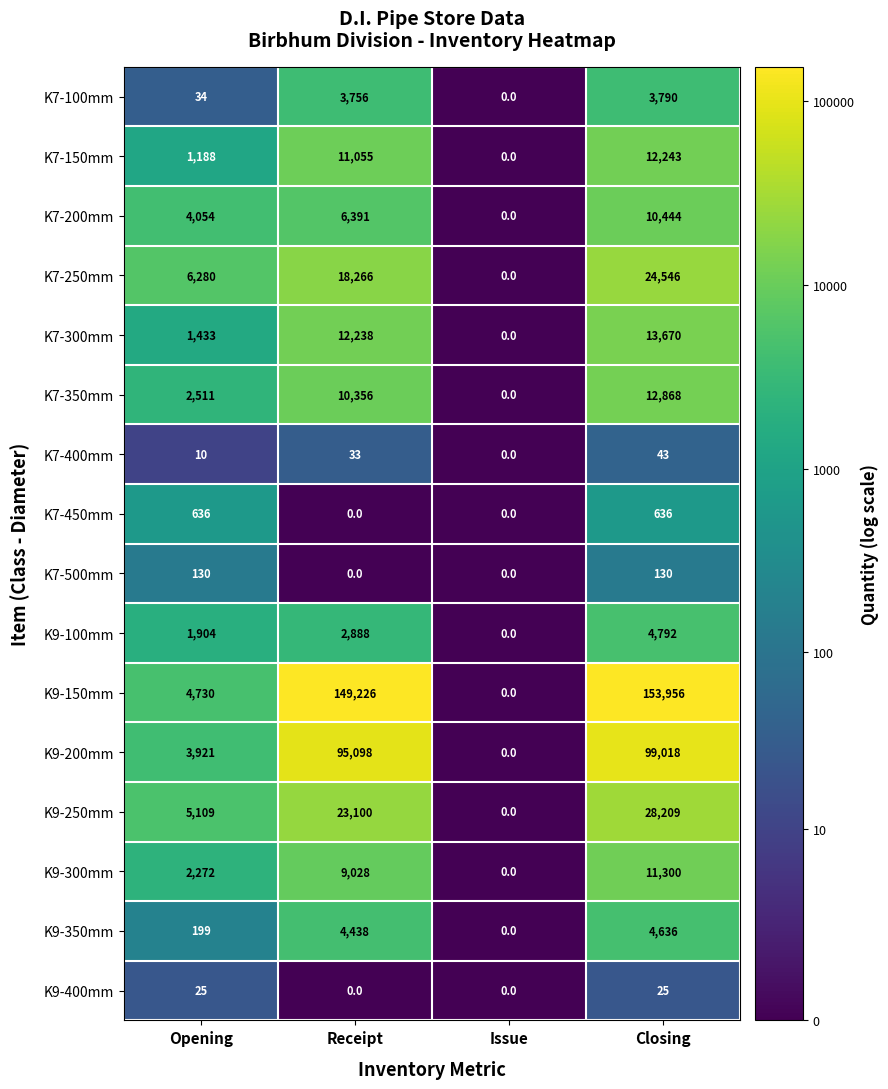

How many K9-250mm values are between 5109 and 28209?

3